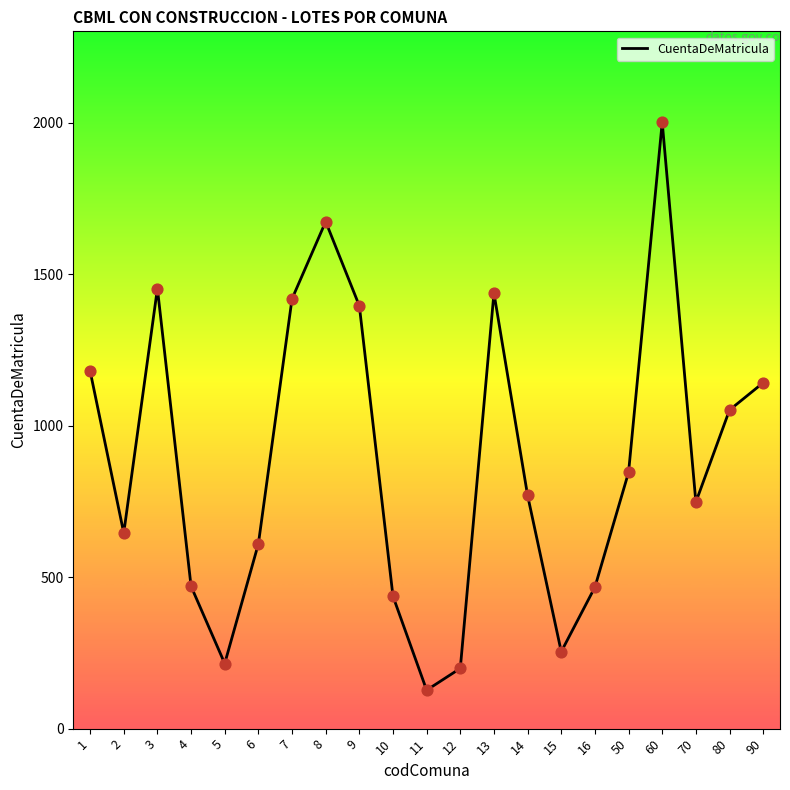

What is the ratio of the value at 12 to the value at 90?

0.2